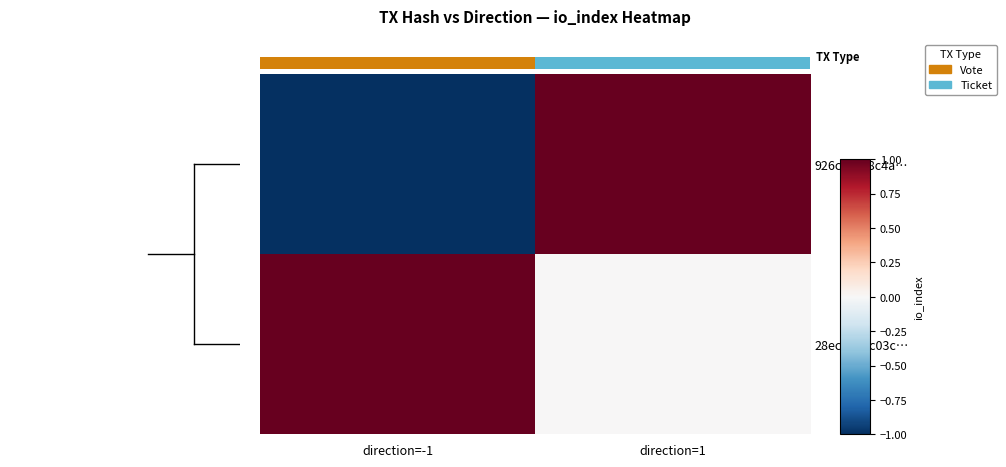

Reading right to left, what are all the values shown in this chart?

926cdfb88c4a…: direction=1=1	direction=-1=-1
28ec00e0c03c…: direction=1=0	direction=-1=1